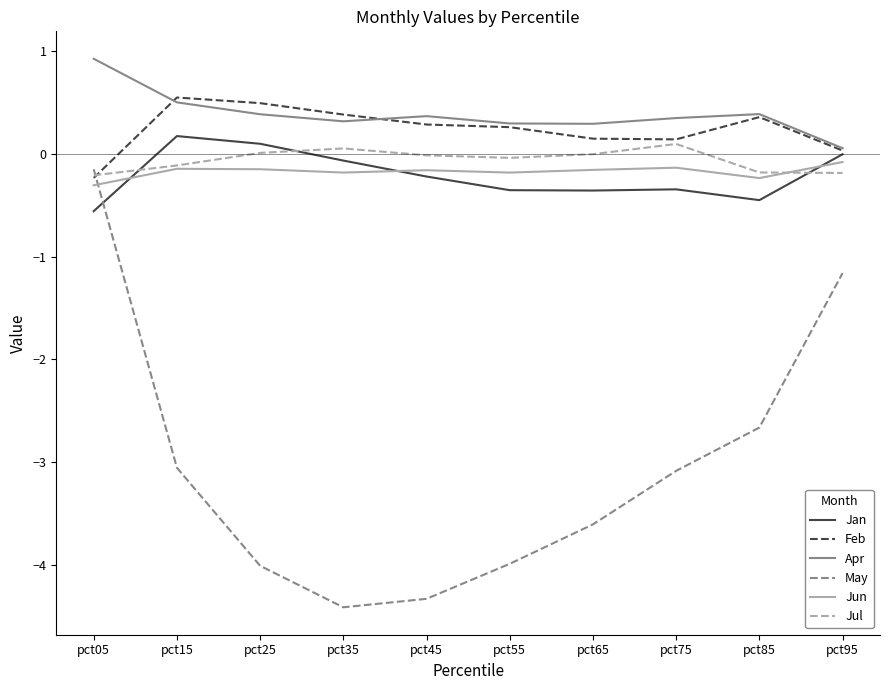

In Jan, how many points are lower than both neighbors (excluding endpoints)?

2